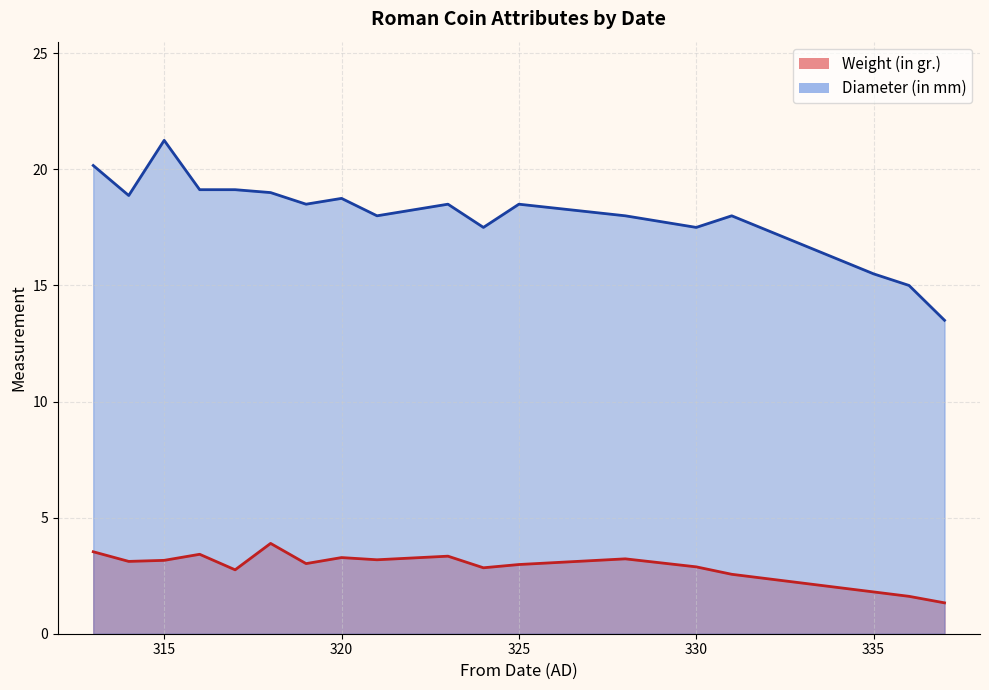

What are all the series names shown in the legend?

Weight (in gr.), Diameter (in mm)